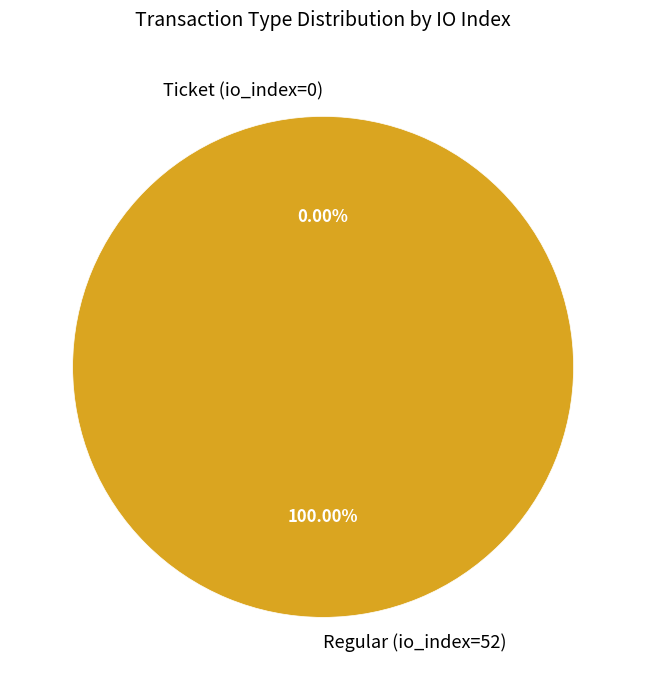

How many segments does this pie chart have?

2